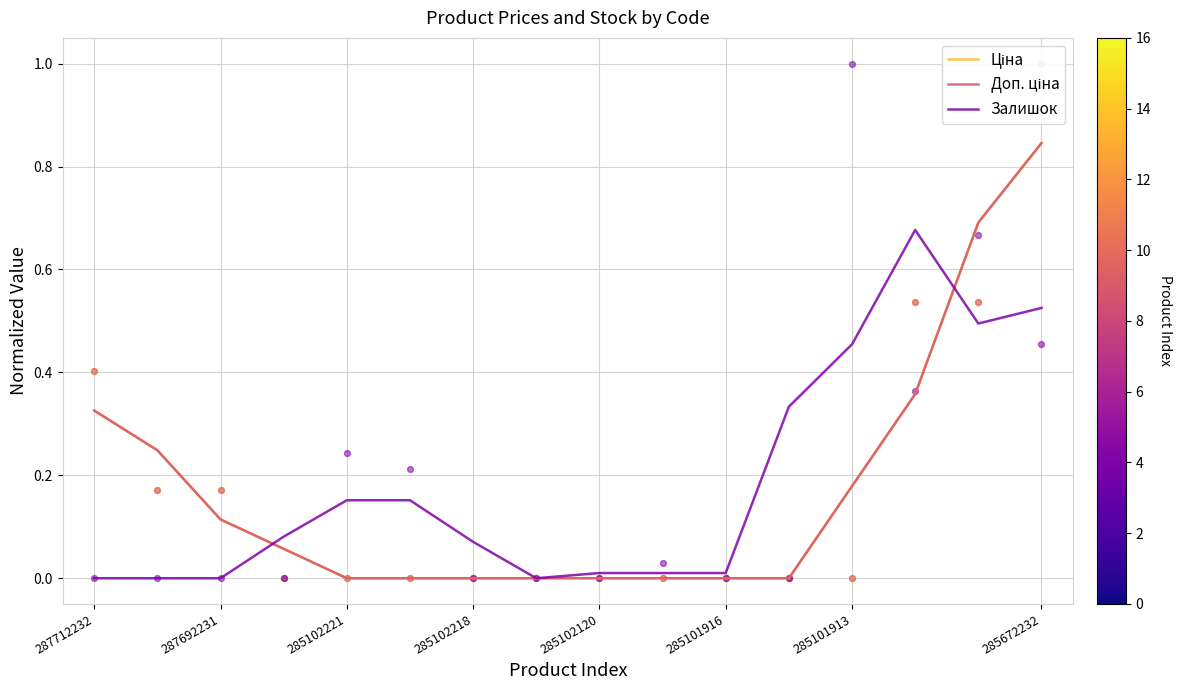

At how many categories does at least one series exceed 0?

16